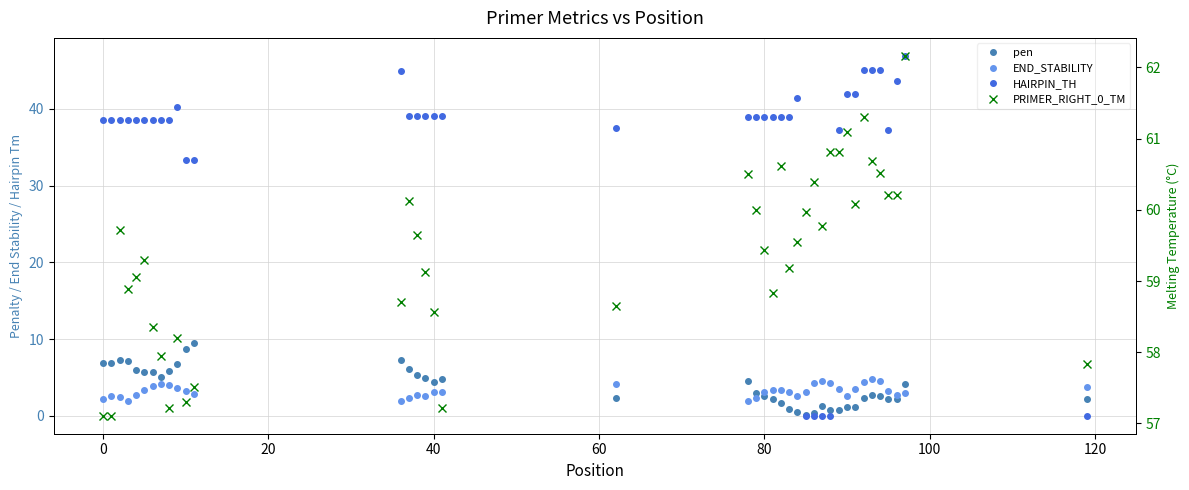

What is the sum of all pen values?

155.4